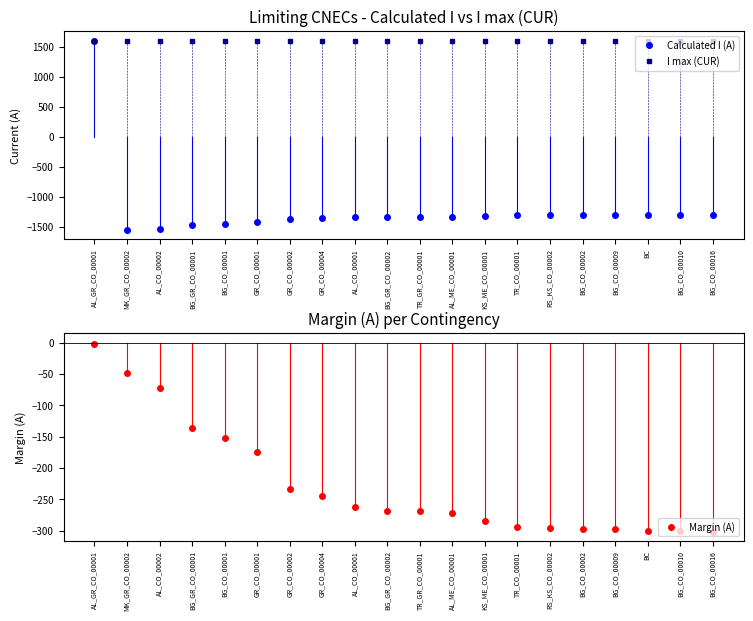

Does the chart have visible grid lines?

No